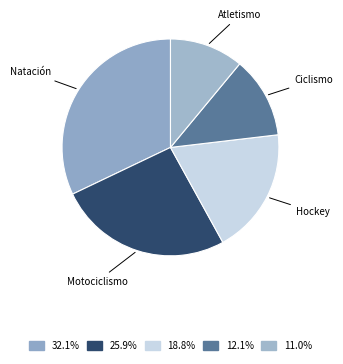

Between Motociclismo and Ciclismo, which is larger?

Motociclismo